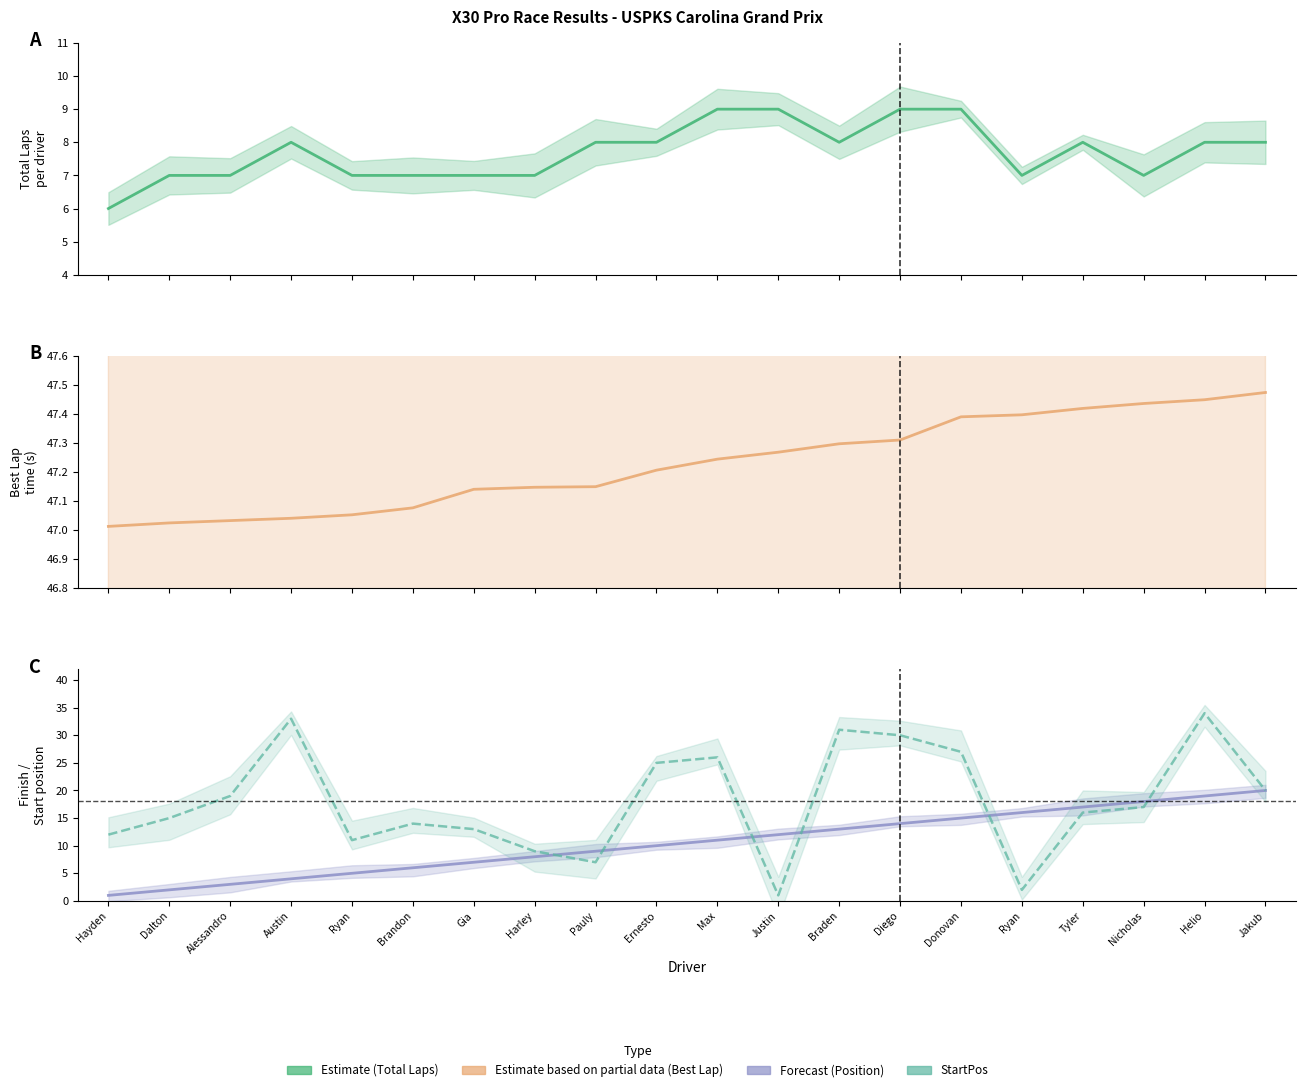

Reading left to right, transcribe all the data shown in this chart.

Total Laps: 6.0	7.0	7.0	8.0	7.0	7.0	7.0	7.0	8.0	8.0	9.0	9.0	8.0	9.0	9.0	7.0	8.0	7.0	8.0	8.0
Best Lap time: 47.0	47.0	47.0	47.0	47.1	47.1	47.1	47.1	47.1	47.2	47.2	47.3	47.3	47.3	47.4	47.4	47.4	47.4	47.4	47.5
Position: 1.0	2.0	3.0	4.0	5.0	6.0	7.0	8.0	9.0	10.0	11.0	12.0	13.0	14.0	15.0	16.0	17.0	18.0	19.0	20.0
StartPos: 12.0	15.0	19.0	33.0	11.0	14.0	13.0	9.0	7.0	25.0	26.0	1.0	31.0	30.0	27.0	2.0	16.0	17.0	34.0	20.0